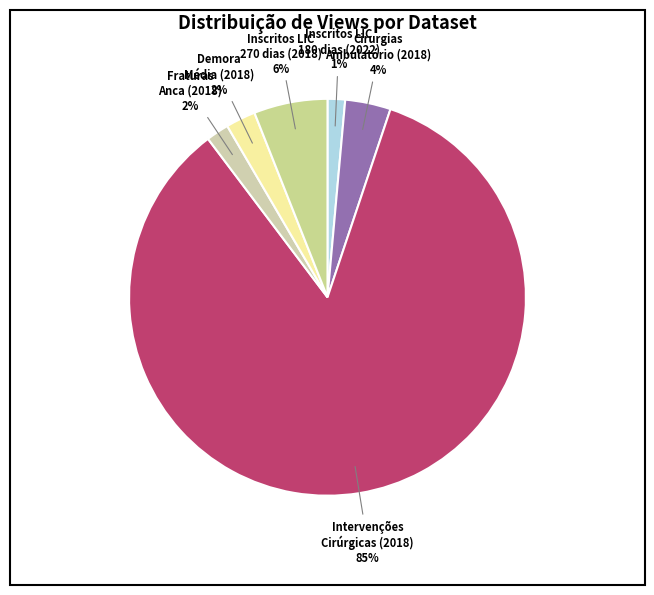

What is the largest slice in the pie chart?

Intervenções Cirúrgicas (2018)